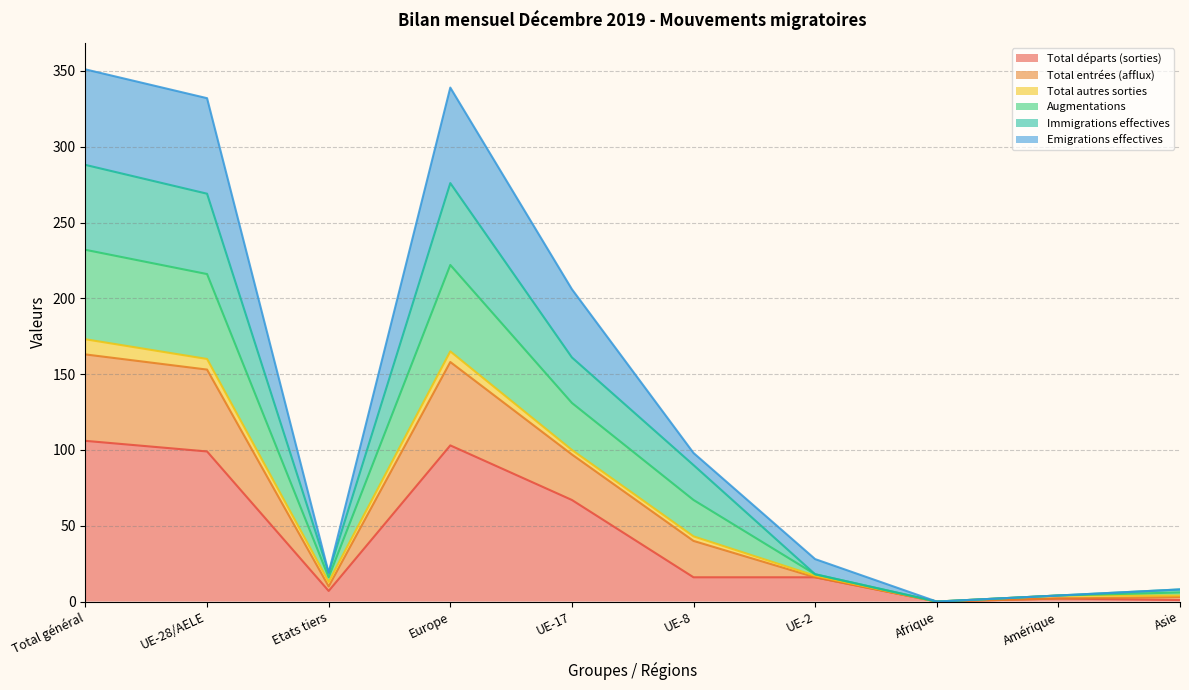

What are all the series names shown in the legend?

Total départs (sorties), Total entrées (afflux), Total autres sorties, Augmentations, Immigrations effectives, Emigrations effectives